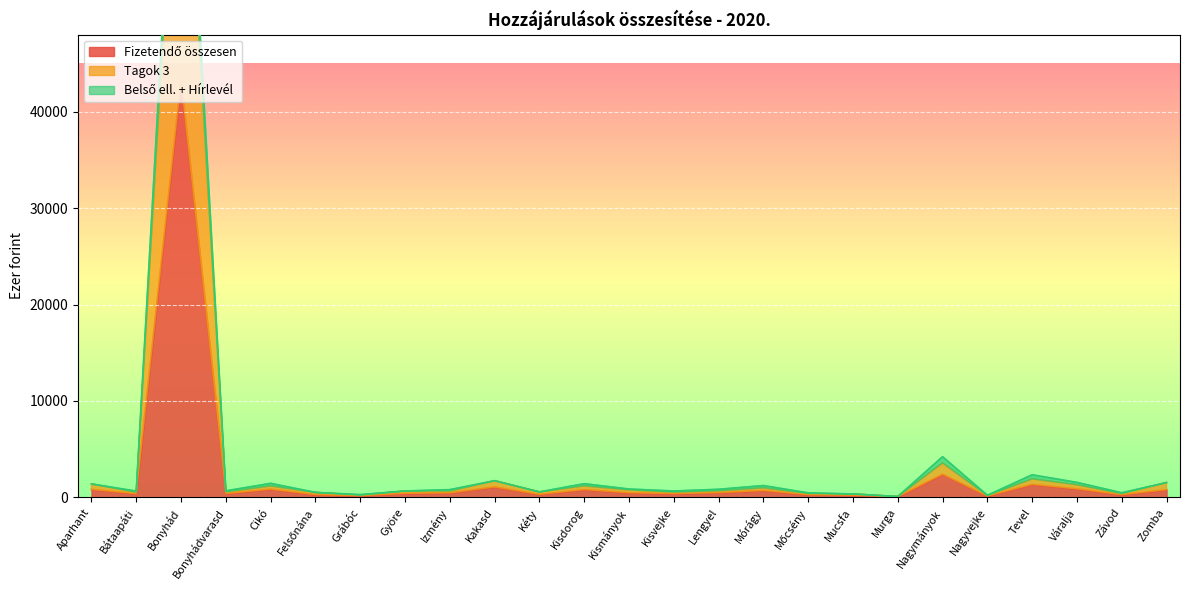

Does the chart display data point markers on the line(s)?

No